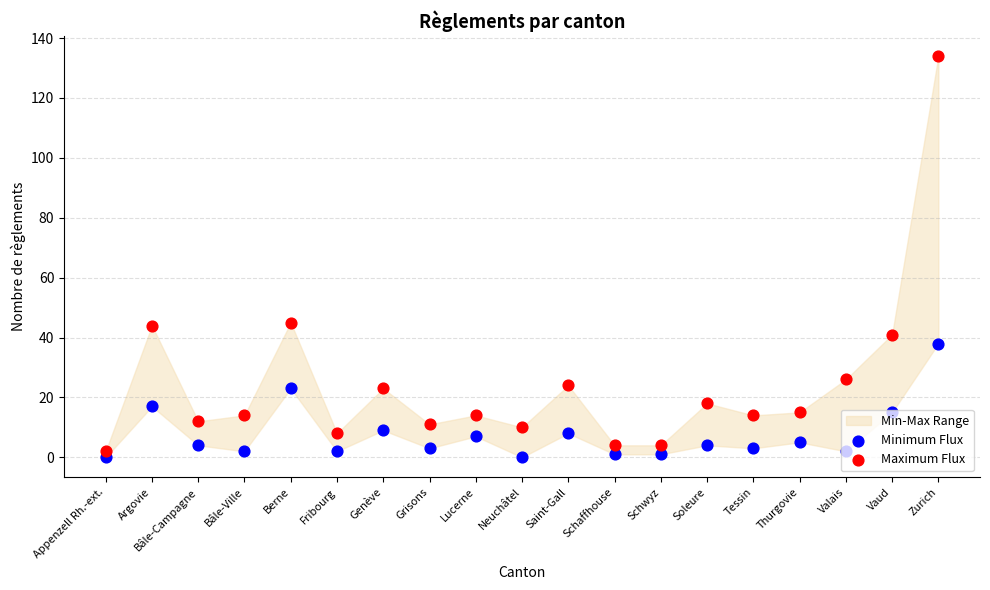

Which series contains the highest Y value?

Maximum Flux